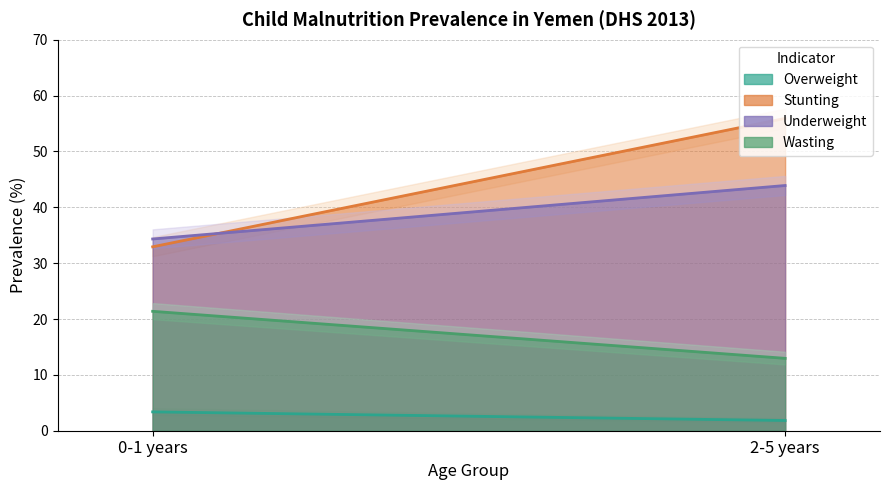

Reading left to right, transcribe all the data shown in this chart.

Overweight: 0-1 years=3.4	2-5 years=1.8
Stunting: 0-1 years=32.9	2-5 years=55.9
Underweight: 0-1 years=34.3	2-5 years=43.9
Wasting: 0-1 years=21.4	2-5 years=13.0